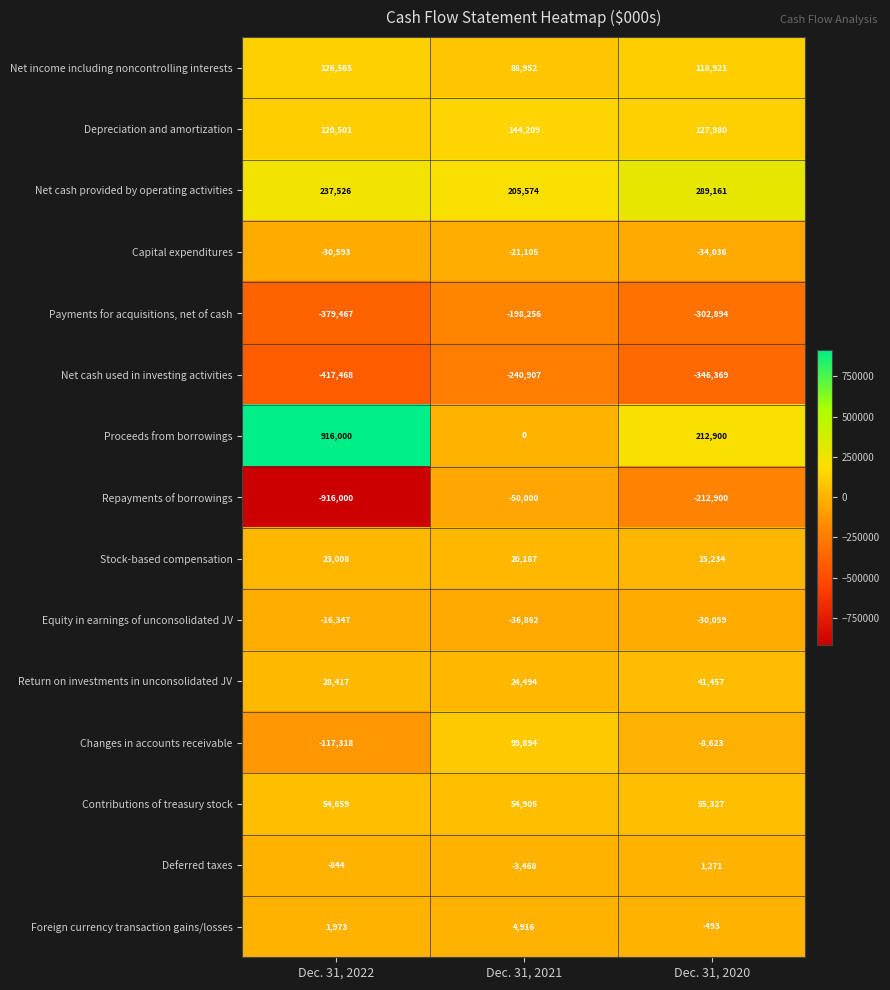

Which series has the largest total across all categories?

Proceeds from borrowings